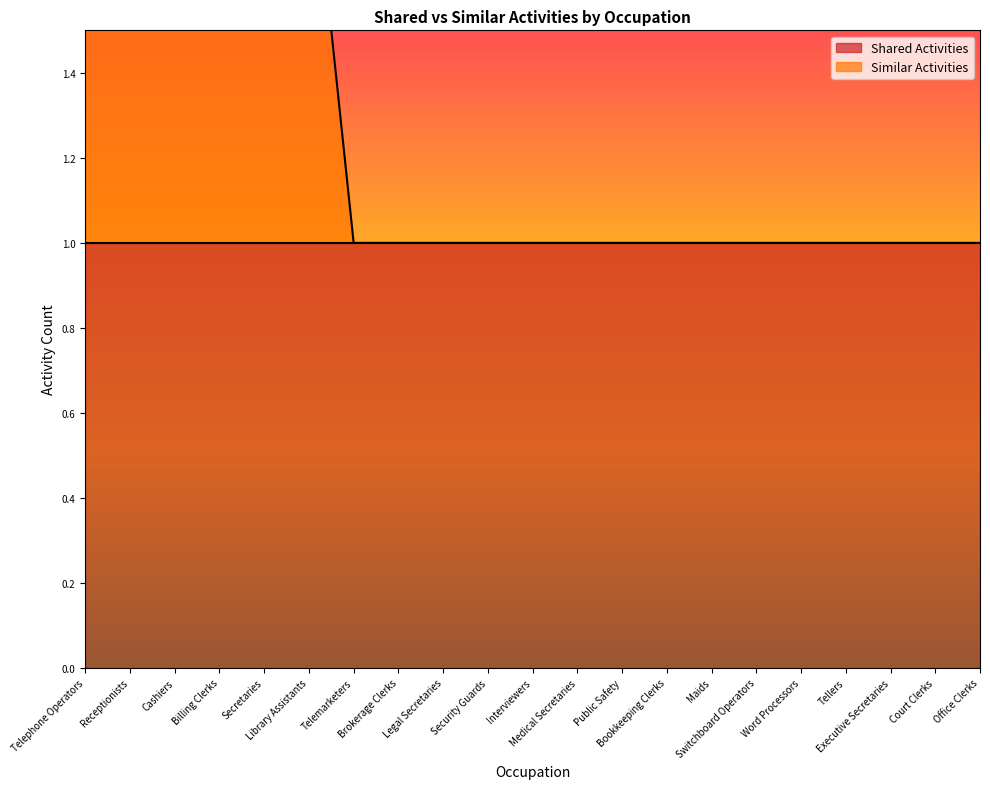

Reading left to right, extract all data points from this chart.

Telephone Operators=2	Receptionists=2	Cashiers=2	Billing Clerks=2	Secretaries=2	Library Assistants=2	Telemarketers=1	Brokerage Clerks=1	Legal Secretaries=1	Security Guards=1	Interviewers=1	Medical Secretaries=1	Public Safety=1	Bookkeeping Clerks=1	Maids=1	Switchboard Operators=1	Word Processors=1	Tellers=1	Executive Secretaries=1	Court Clerks=1	Office Clerks=1